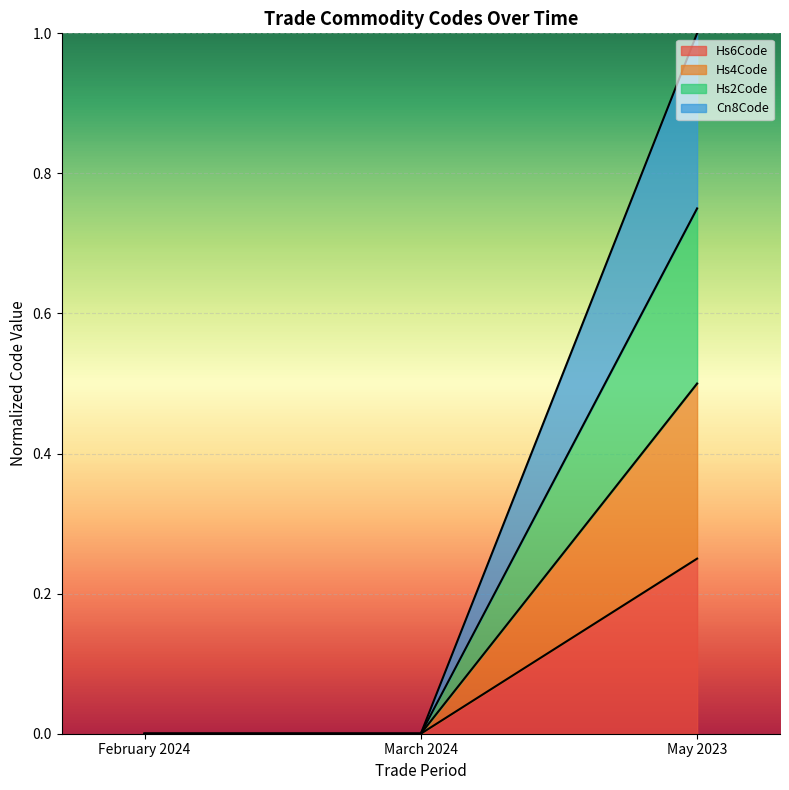

How many Hs4Code values are between 0 and 1?

3